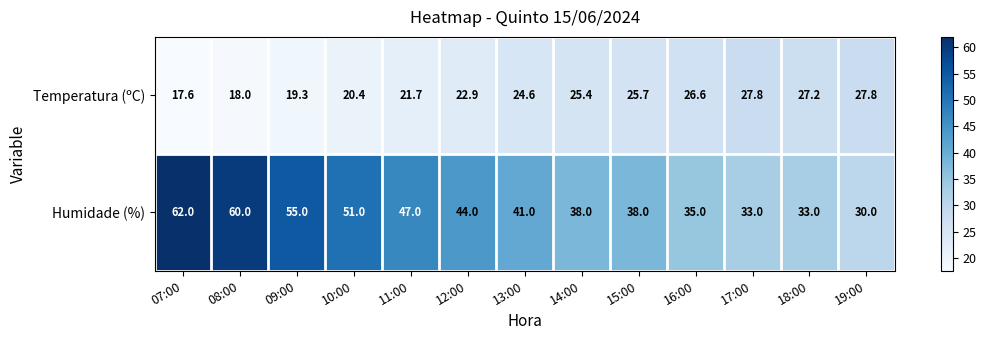

What value does the Temperatura (ºC) series have at 18:00?

27.2